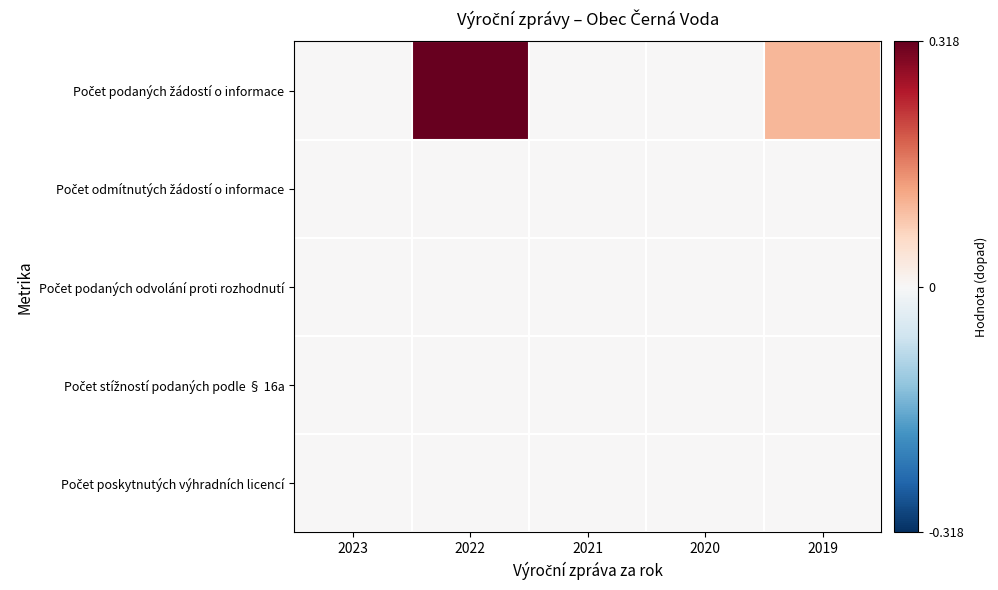

Which label corresponds to the largest value in the chart?

2022